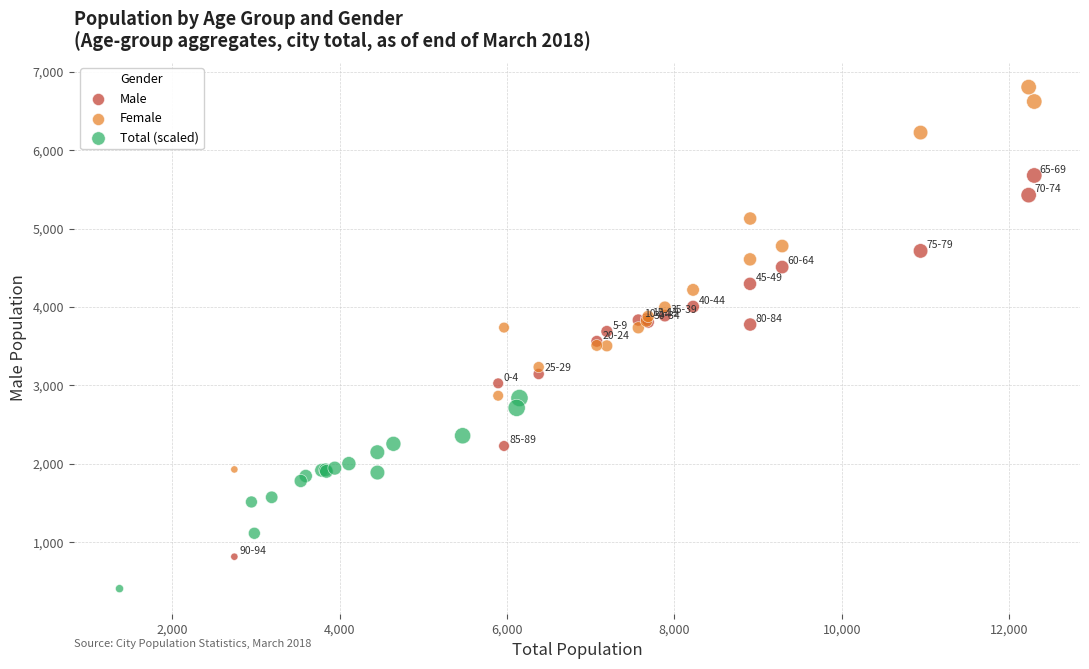

Which series contains the lowest Y value?

Total (scaled)